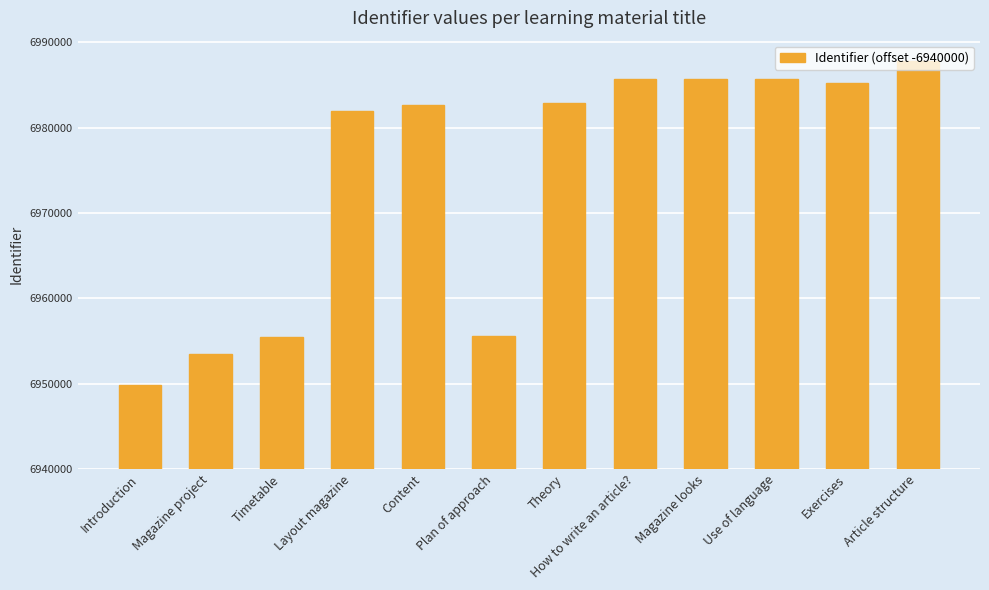

Which category has the highest value across all series?

Article structure